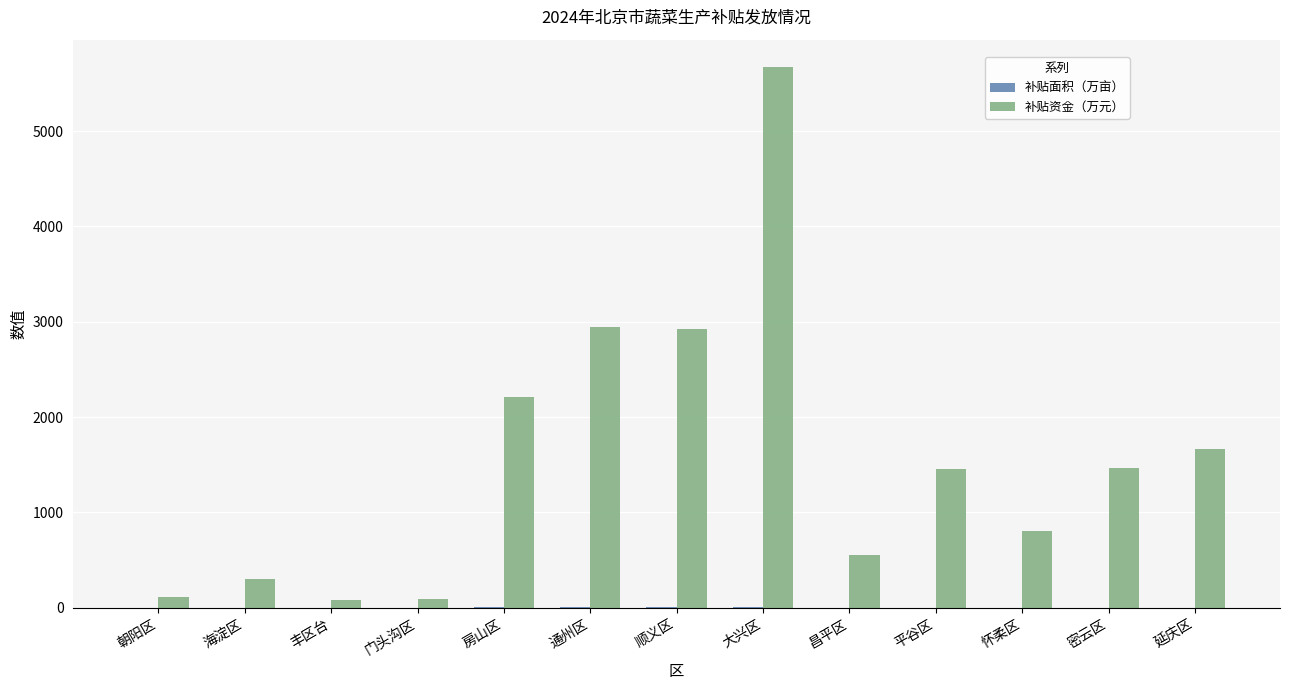

What is the greatest value displayed?

5675.2